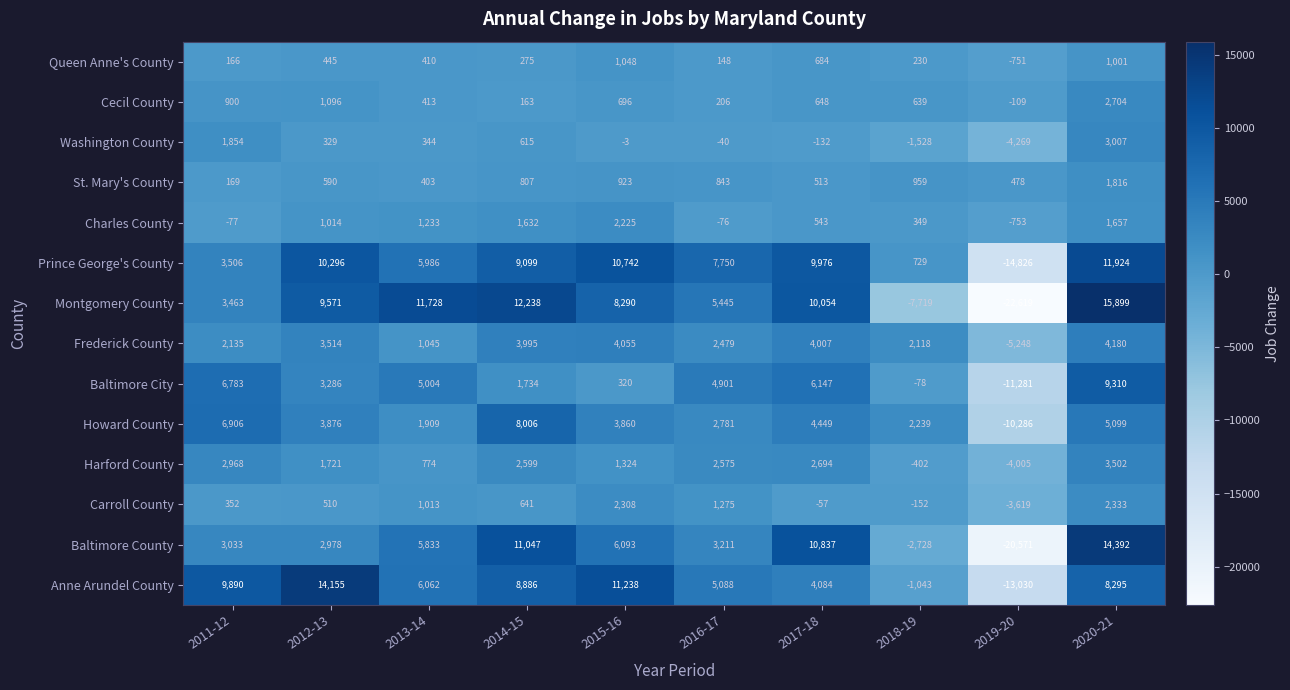

At how many categories does at least one series exceed 11823?

3